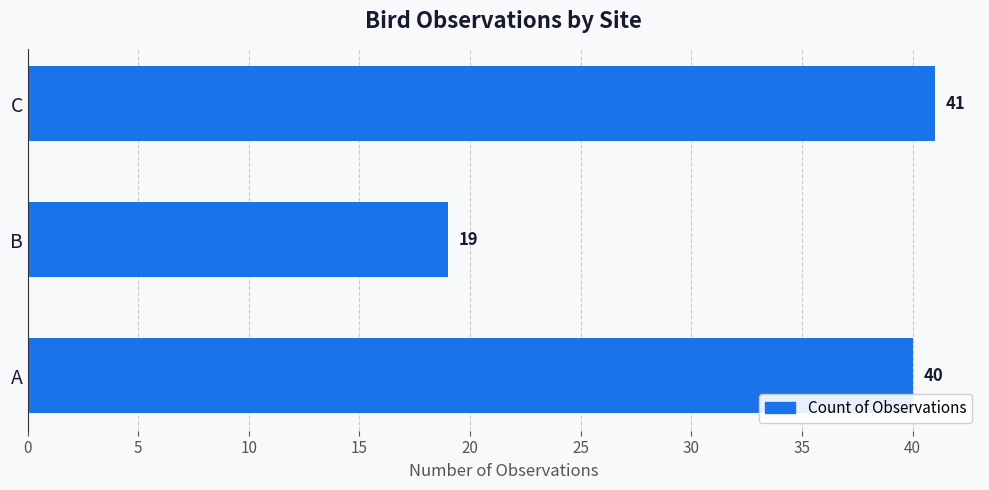

Is it true that the value at C is 21?

False